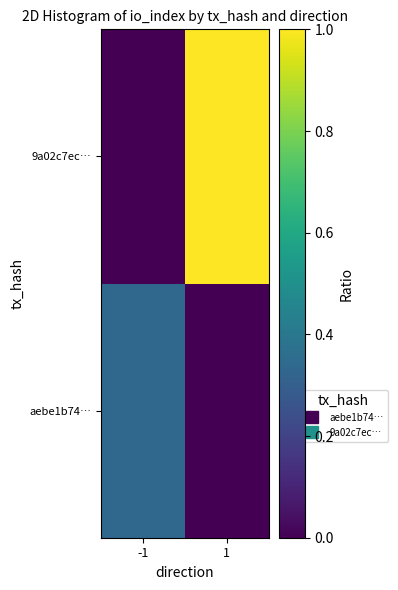

At which category is the sum across all series the highest?

1